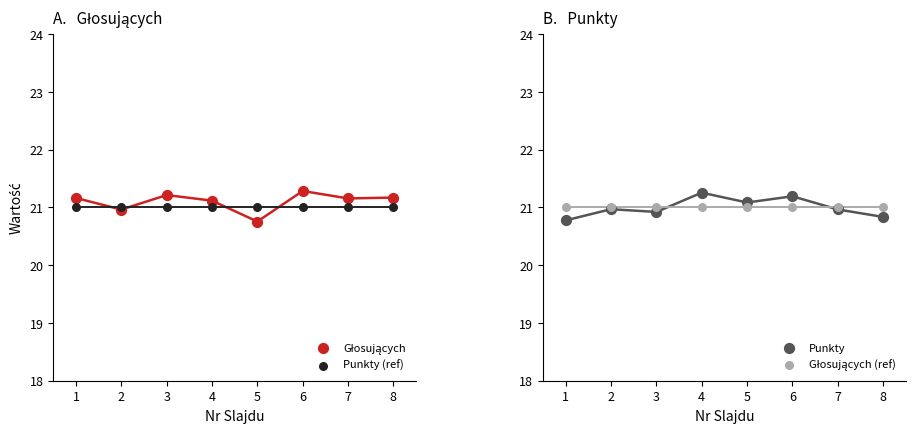

At how many categories does at least one series exceed 20?

8